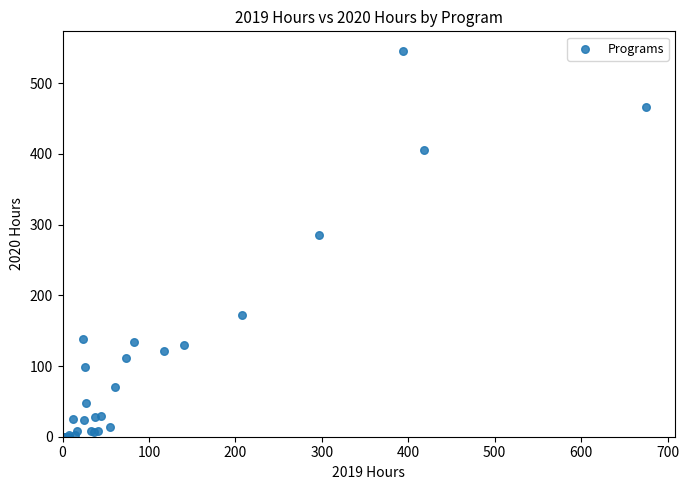

What Y value in the scatter plot is closest to 273?

285